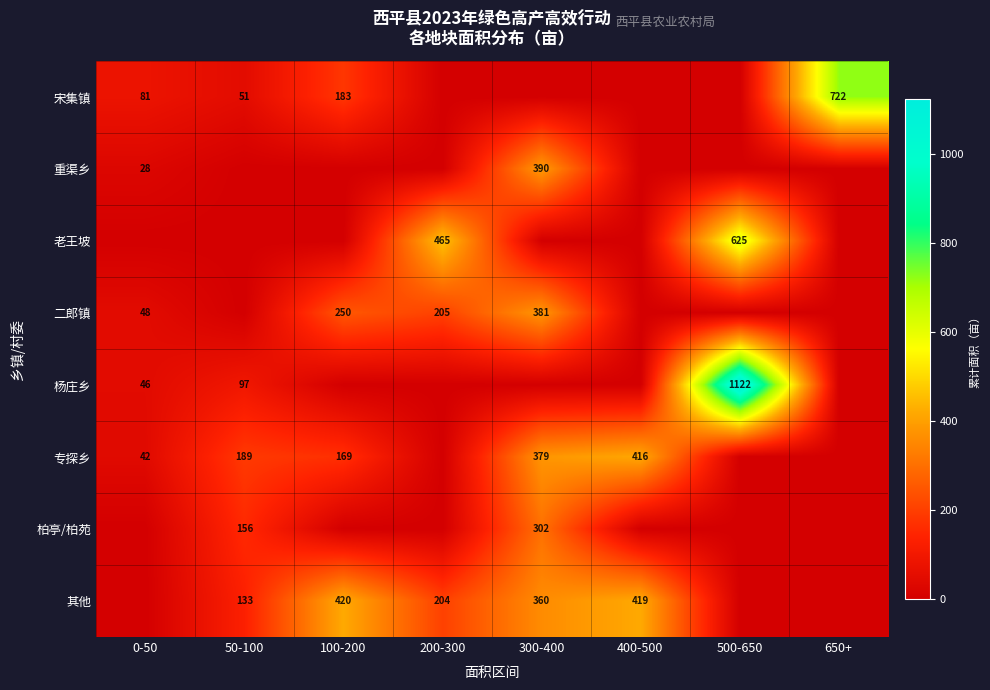

The value of 杨庄乡 at 0-50 is 79. True or false?

False